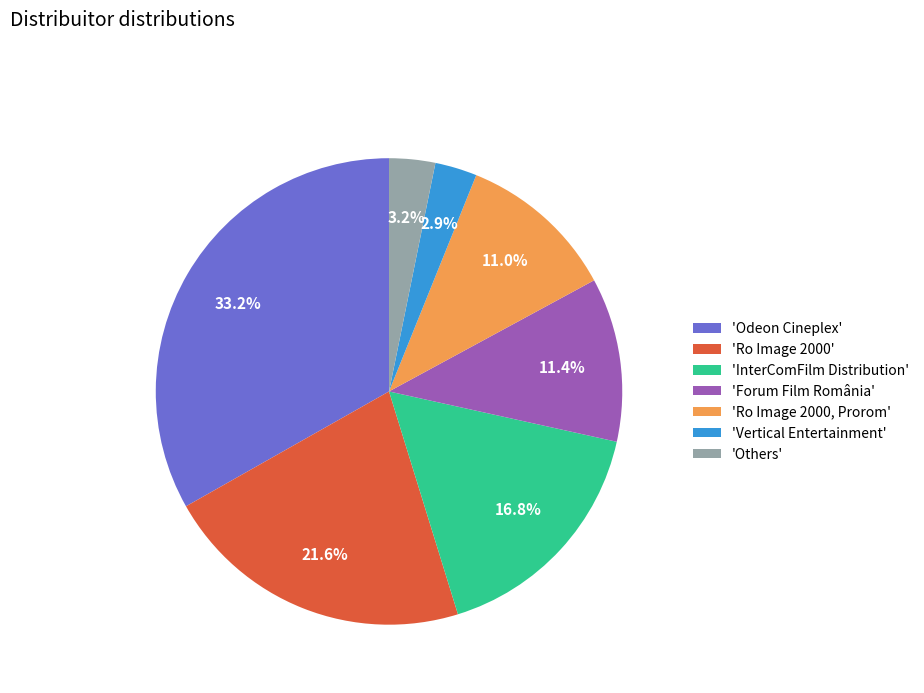

What is the ratio of the value at 'Forum Film România' to the value at 'Ro Image 2000, Prorom'?

1.0